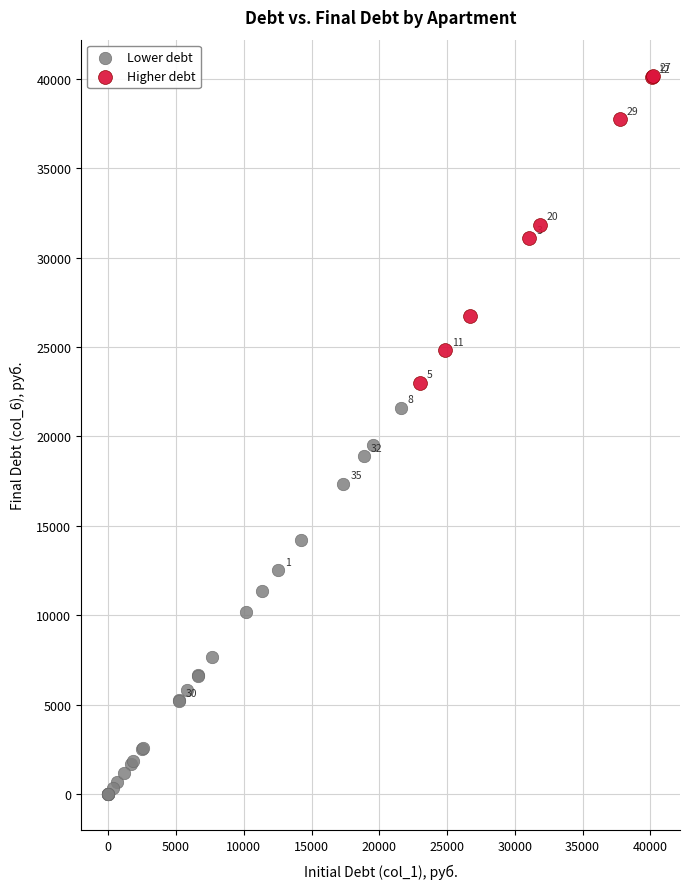

Which series contains the lowest Y value?

Lower debt